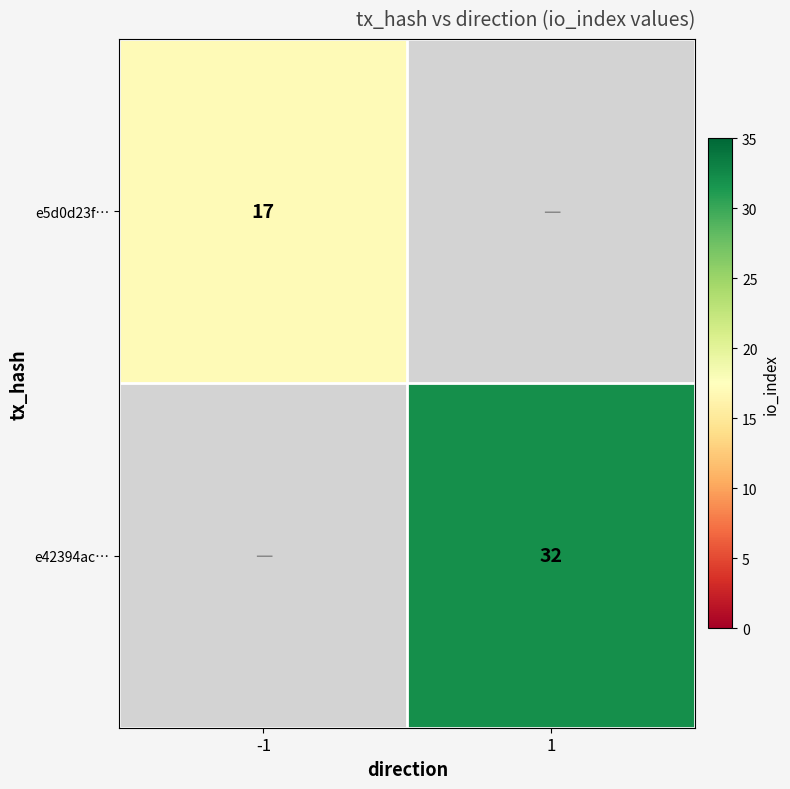

The e5d0d23f… series shows 25 at -1. True or false?

False